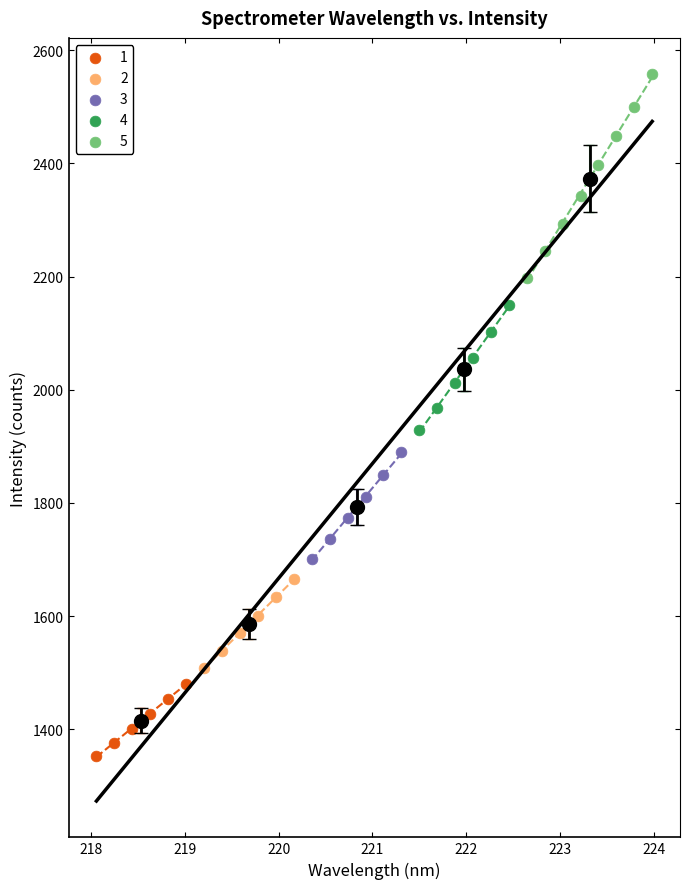

Which series reaches the minimum Y coordinate?

1